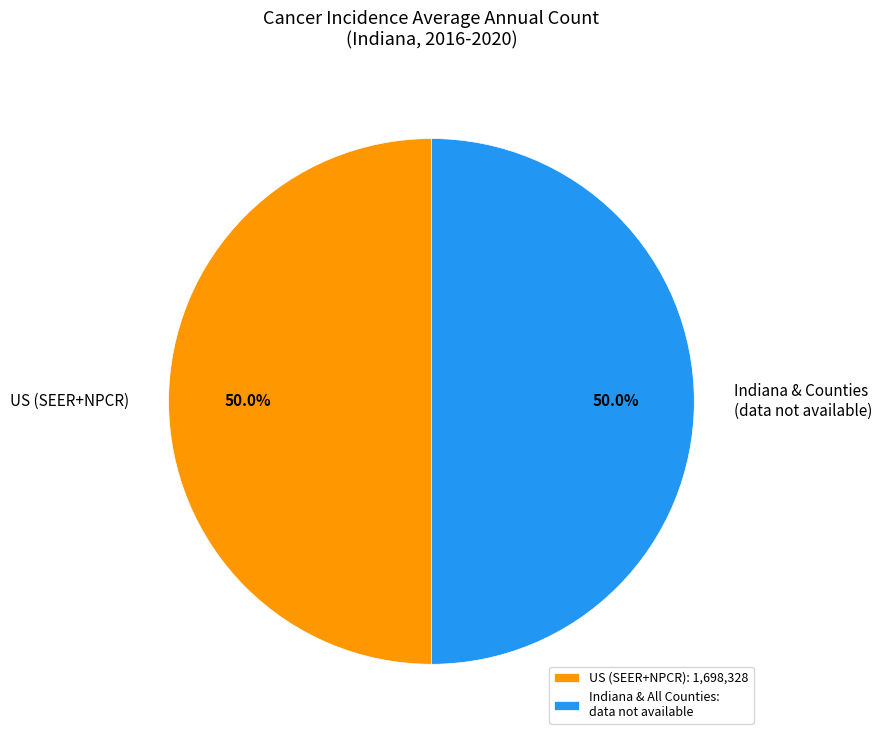

What percentage do US (SEER+NPCR) and Indiana & Counties (data not available) together represent?

100.0%